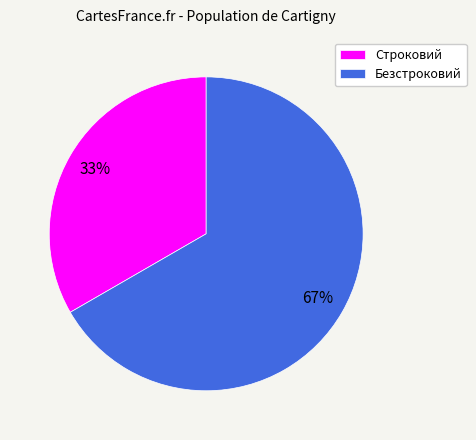

To the nearest percent, what is the combined percentage of Строковий and Безстроковий?

100%